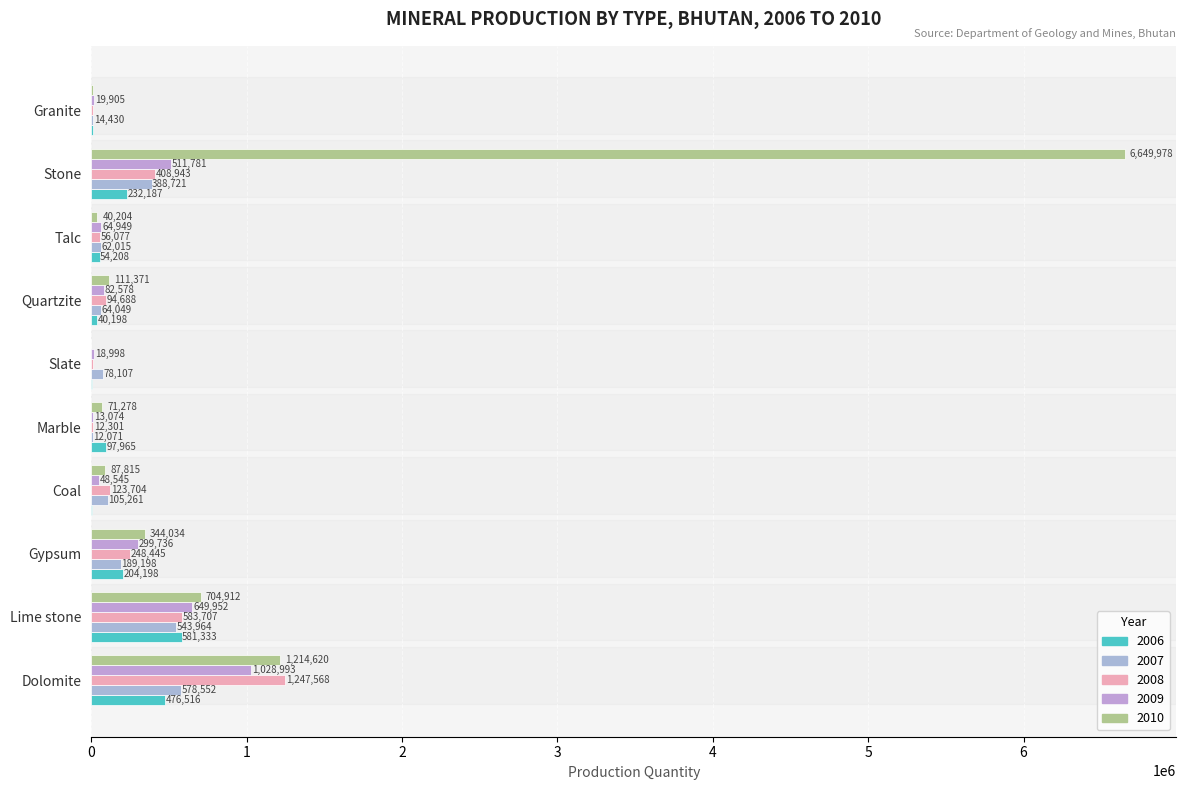

What is the total value across all series at Dolomite?

4546248.3